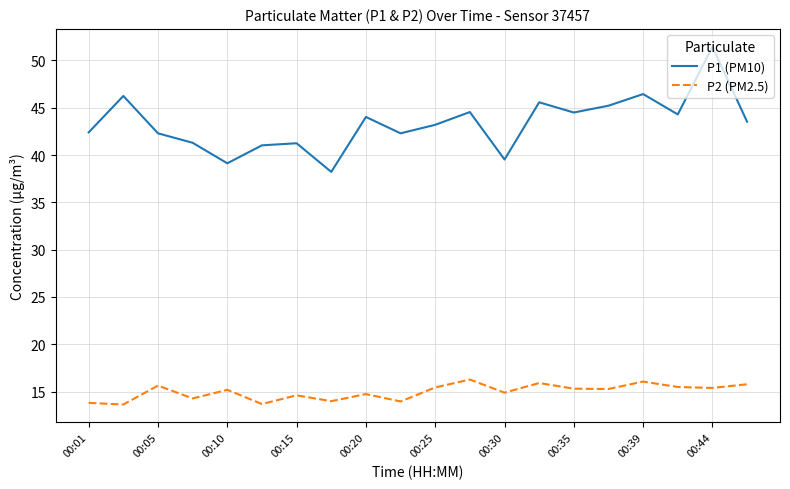

How many interior local peaks does the P1 (PM10) series have?

7